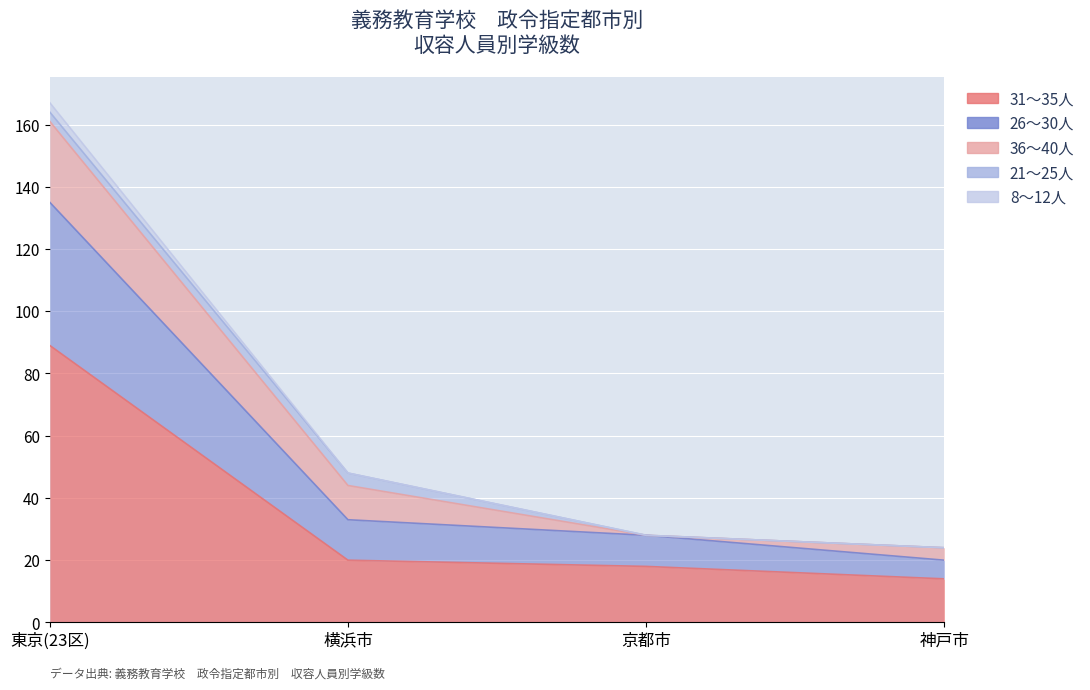

How many data points does each series have?

4